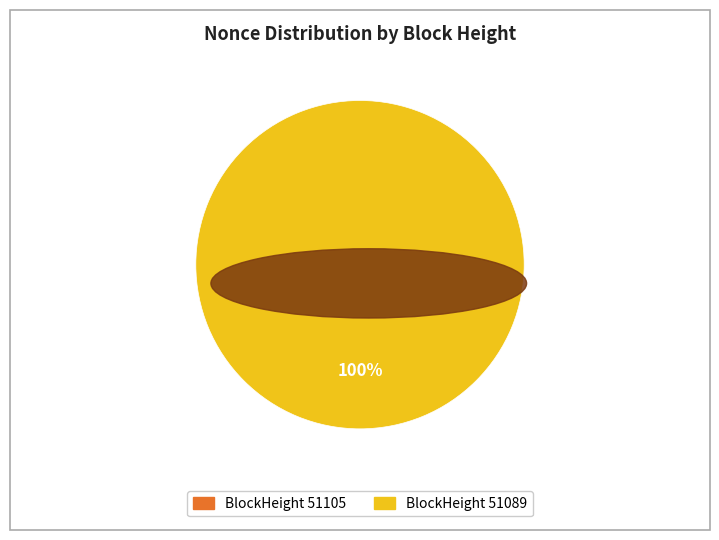

Which category has the smallest portion of the pie?

51105